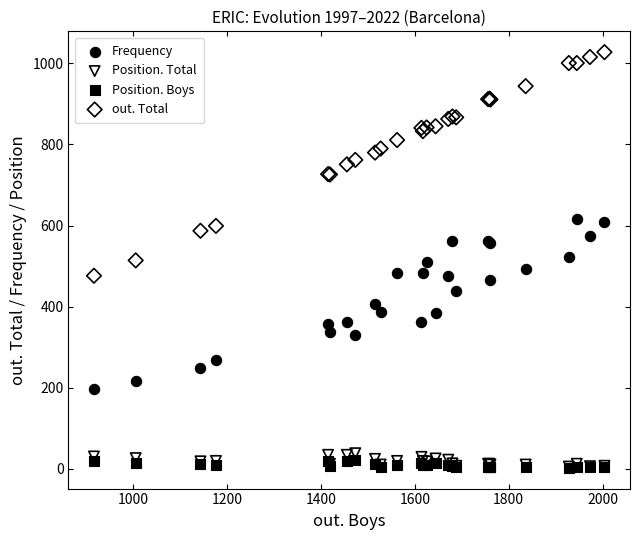

Which series has the widest spread of Y values?

out. Total